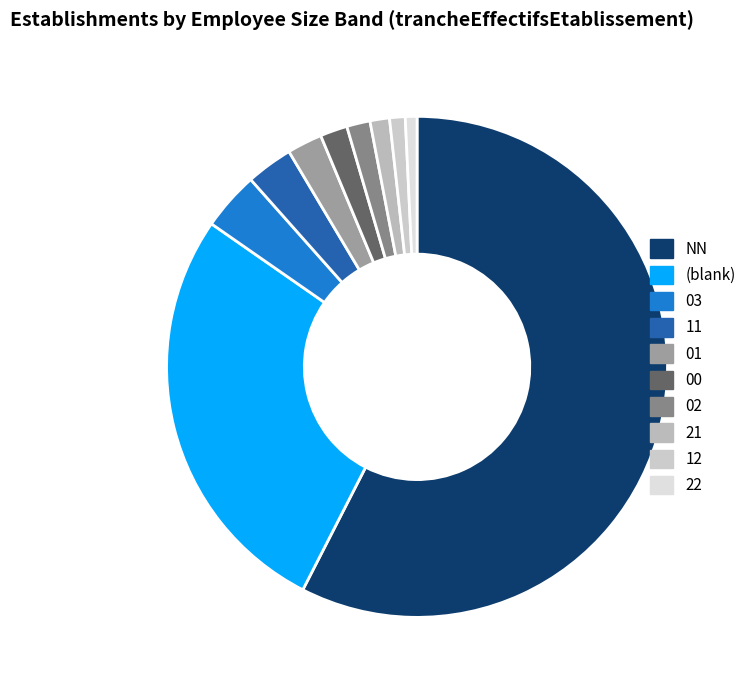

Count the number of slices in the pie.

10